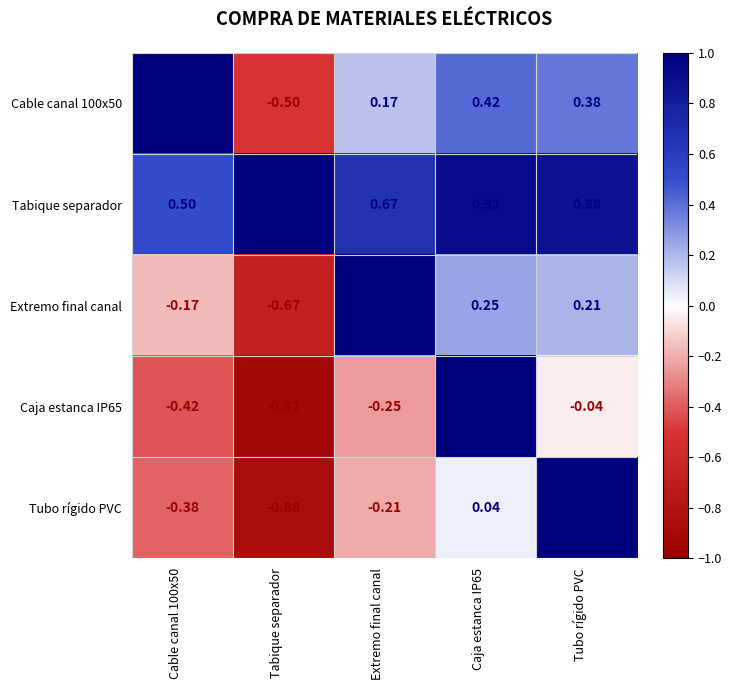

Between Tabique separador and Caja estanca IP65, which series saw the biggest shift?

Caja estanca IP65